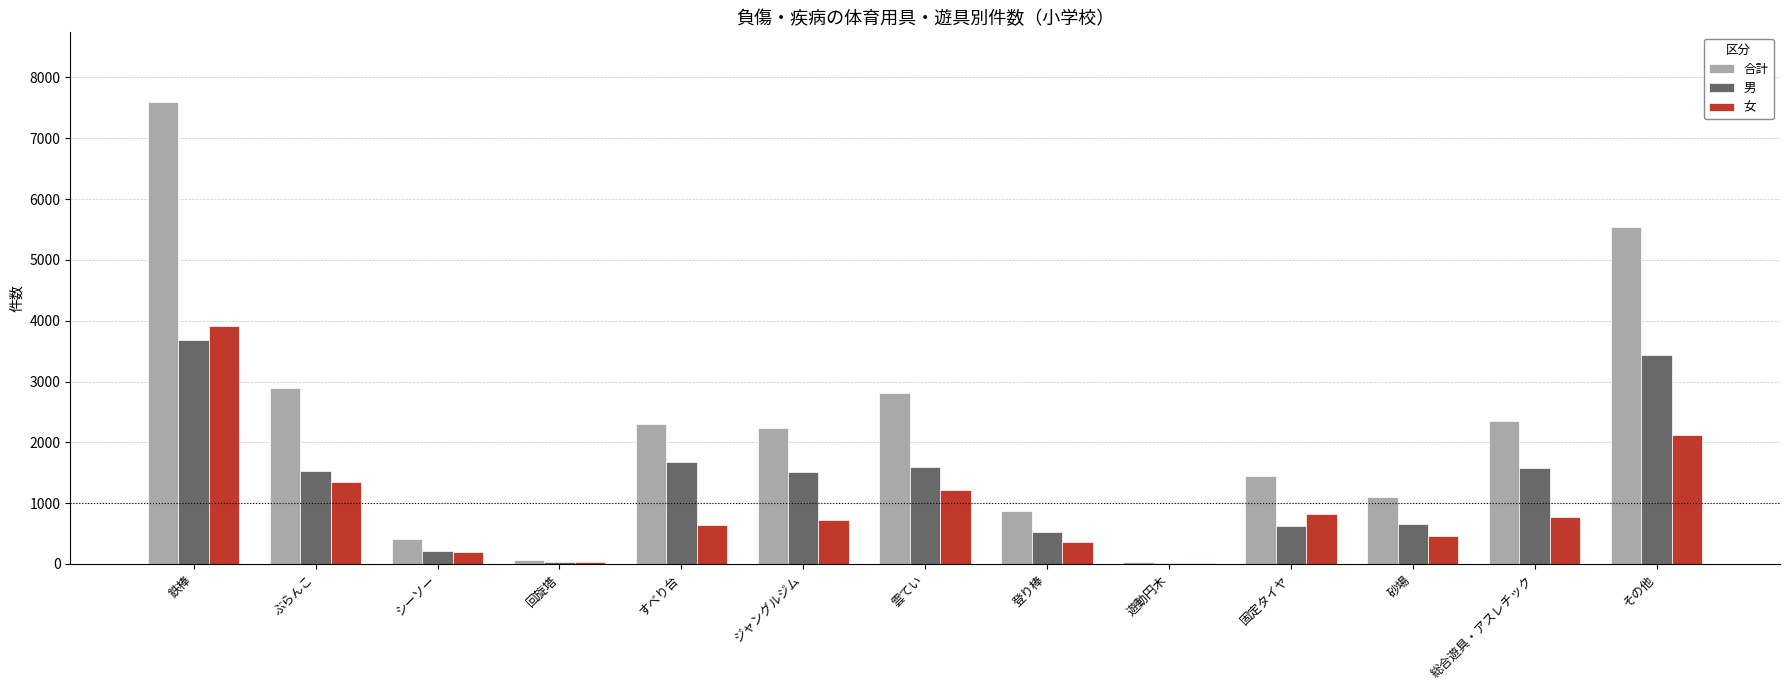

What is the sum of all 男 values?

17063